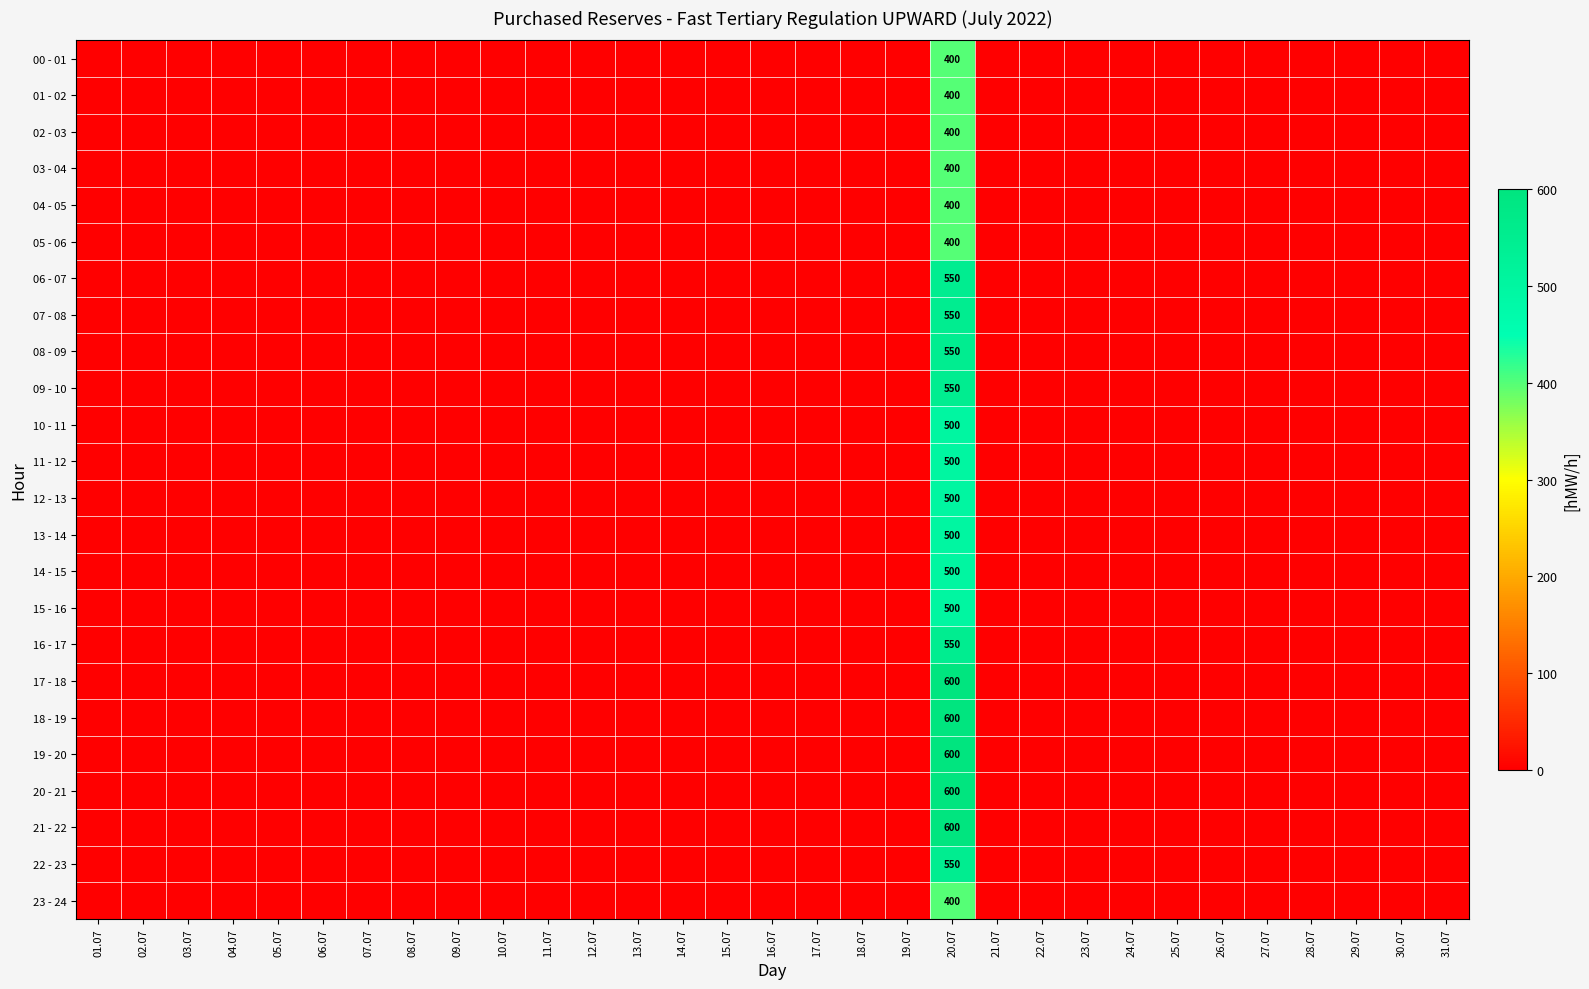

At which category is the sum across all series the highest?

20.07